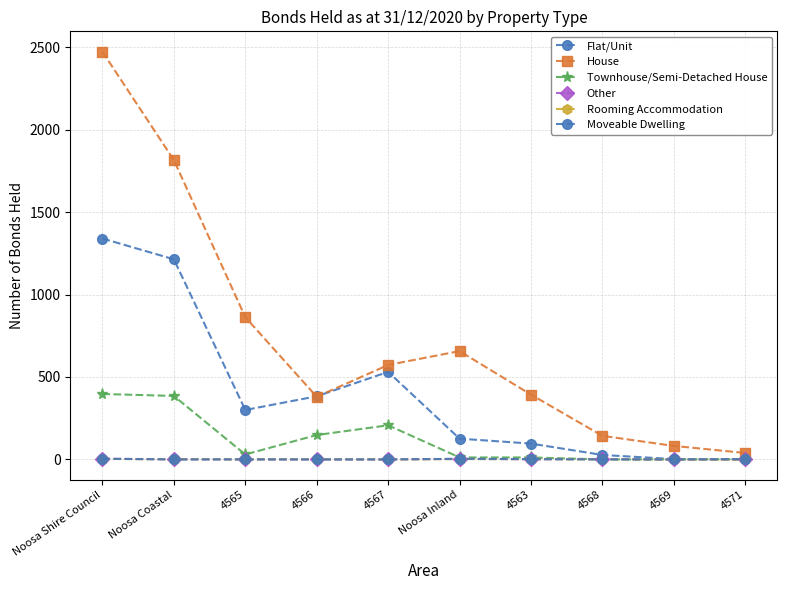

How many interior local peaks does the Rooming Accommodation series have?

1